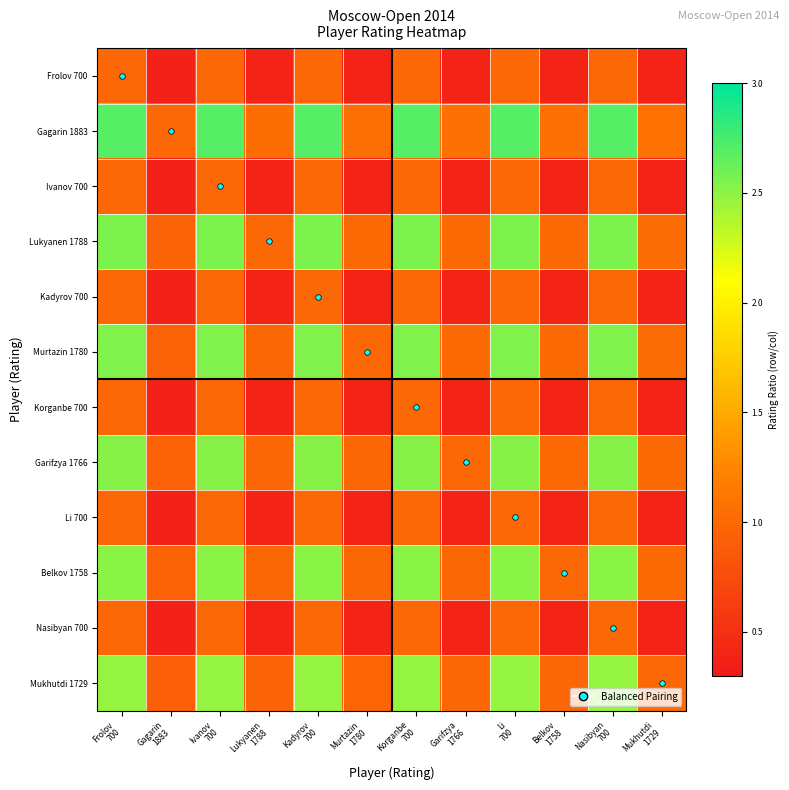

What is the minimum value shown in the chart?

0.4